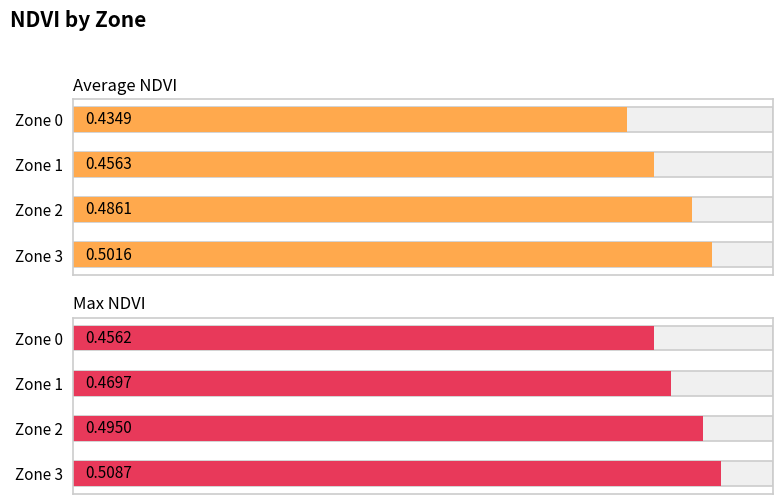

Rank the series by their maximum value, from highest to lowest.

Max NDVI, Average NDVI